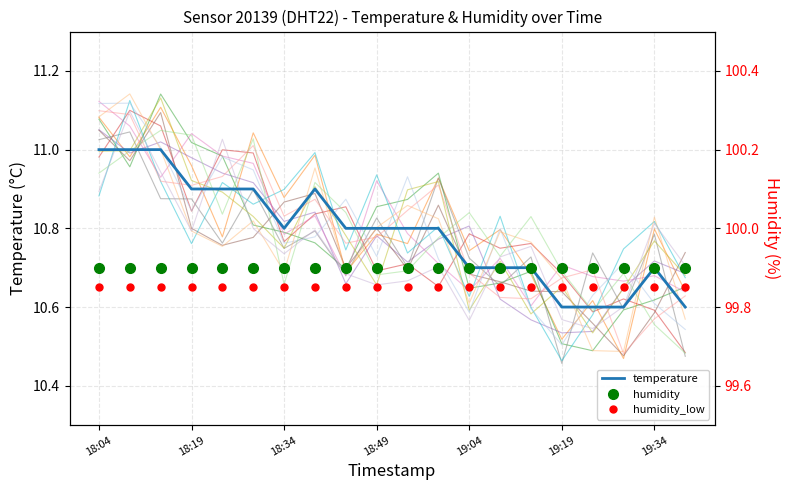

Where is the data nearest to the value 10?

19:19